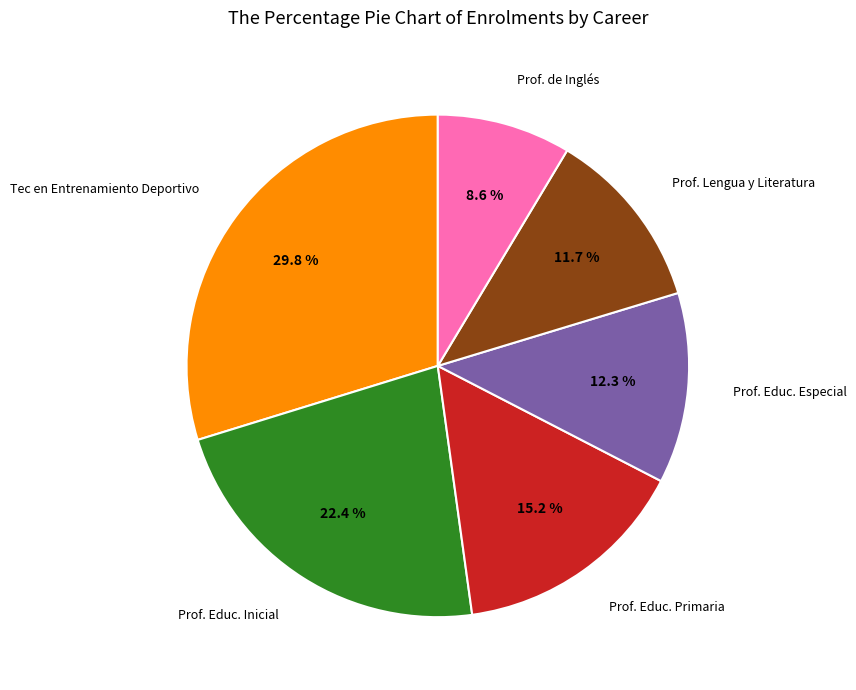

Is there any slice that represents more than half of the pie?

No